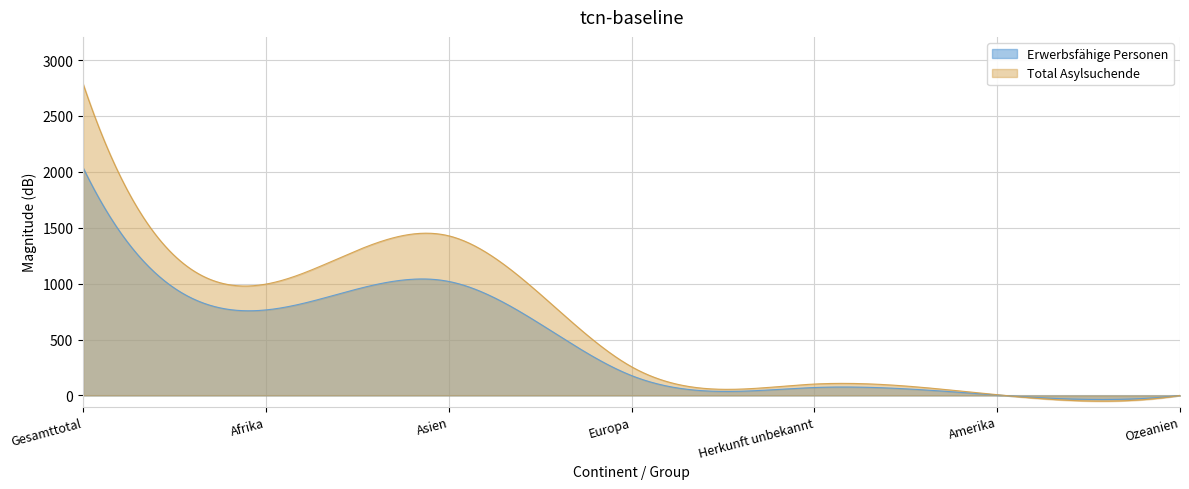

True or false: Erwerbsfähige Personen and Erwerbstätige Personen intersect in this chart.

False